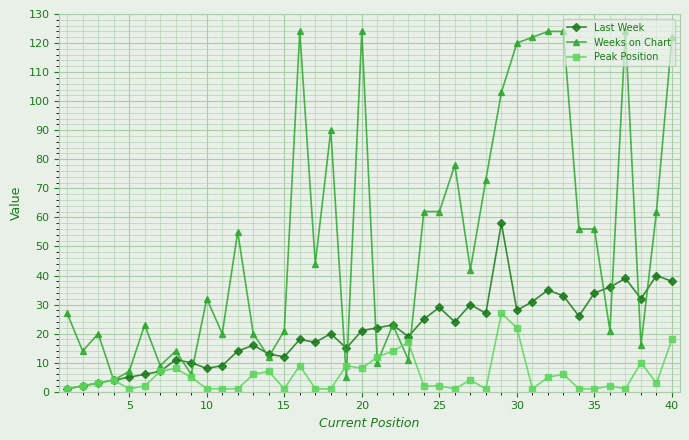

Reading right to left, extract all data points from this chart.

Last Week: 38	40	32	39	36	34	26	33	35	31	28	58	27	30	24	29	25	19	23	22	21	15	20	17	18	12	13	16	14	9	8	10	11	7	6	5	4	3	2	1
Weeks on Chart: 122	62	16	124	21	56	56	124	124	122	120	103	73	42	78	62	62	11	23	10	124	5	90	44	124	21	12	20	55	20	32	6	14	9	23	7	4	20	14	27
Peak Position: 18	3	10	1	2	1	1	6	5	1	22	27	1	4	1	2	2	17	14	12	8	9	1	1	9	1	7	6	1	1	1	5	8	7	2	1	4	3	2	1